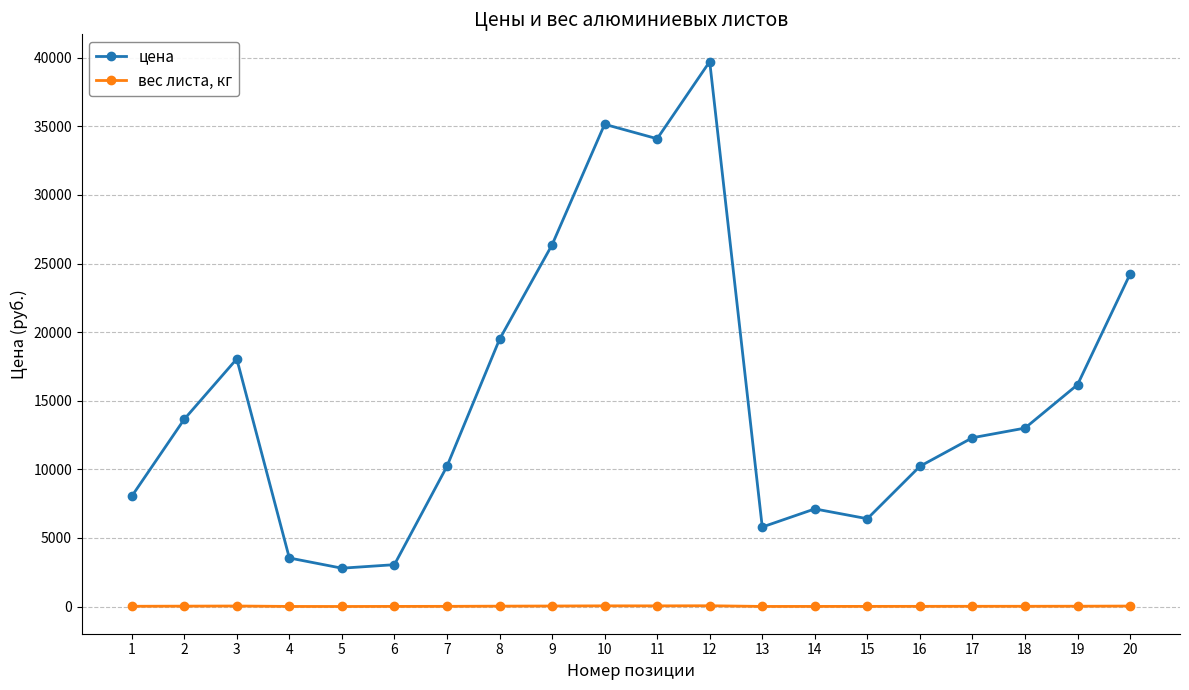

What is the highest value of the цена series?

39720.0